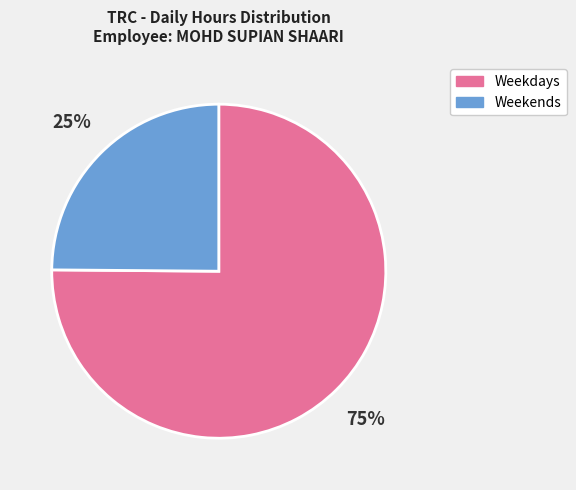

Which slice is the largest?

Weekdays